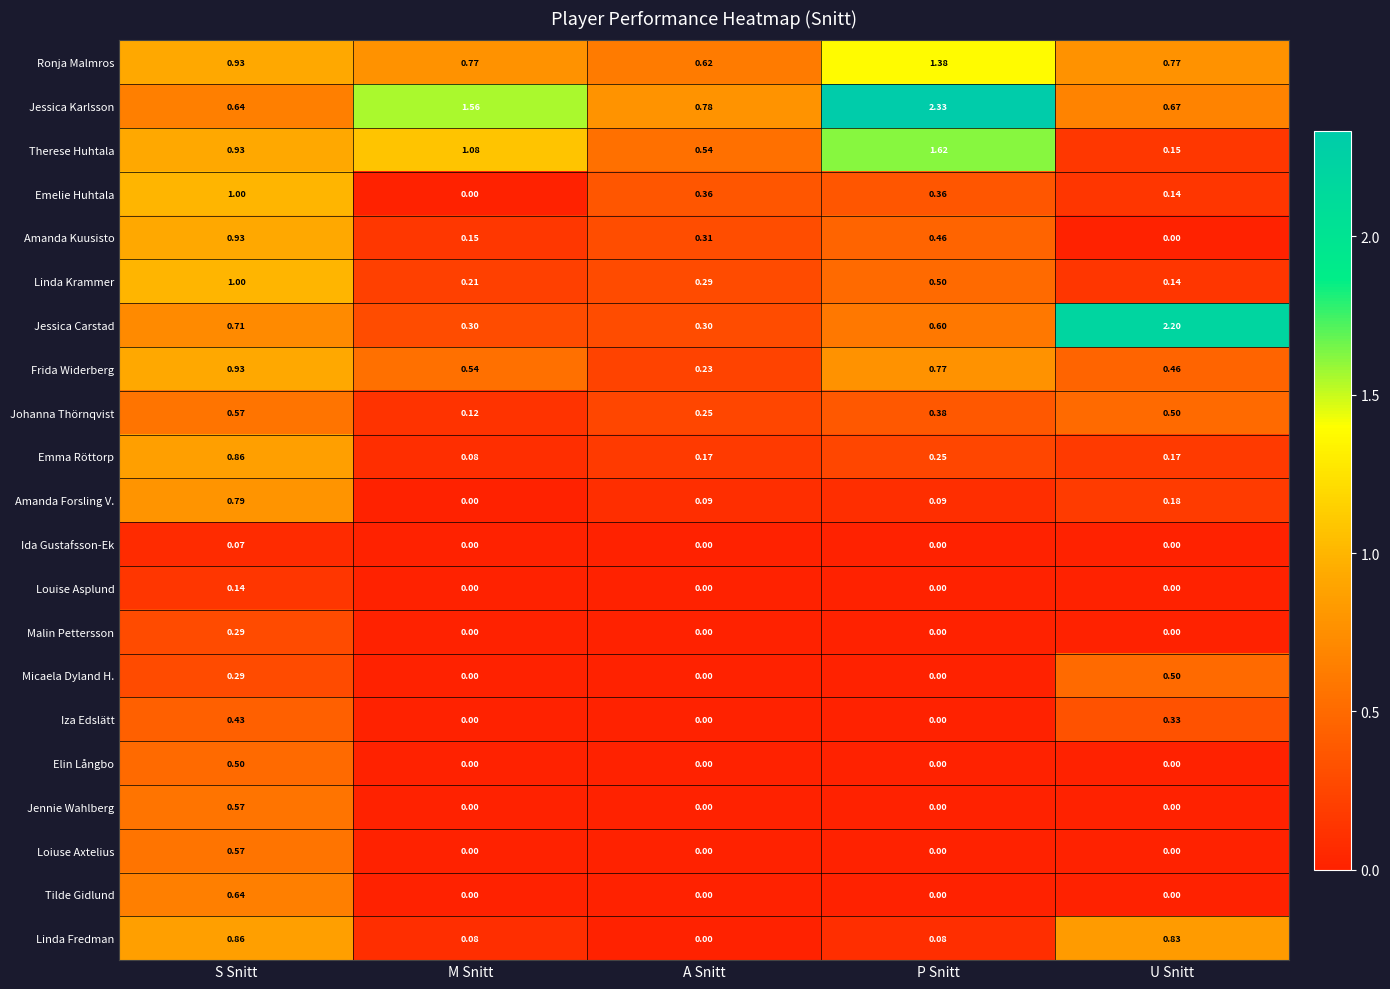

Where is Jessica Karlsson nearest to the value 1?

A Snitt